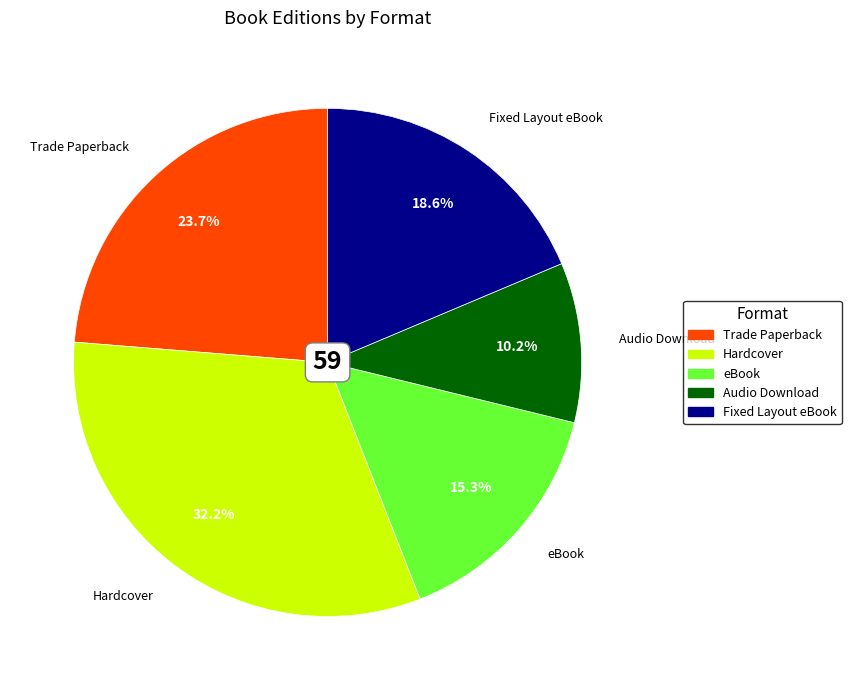

Which category has the biggest portion of the pie?

Hardcover